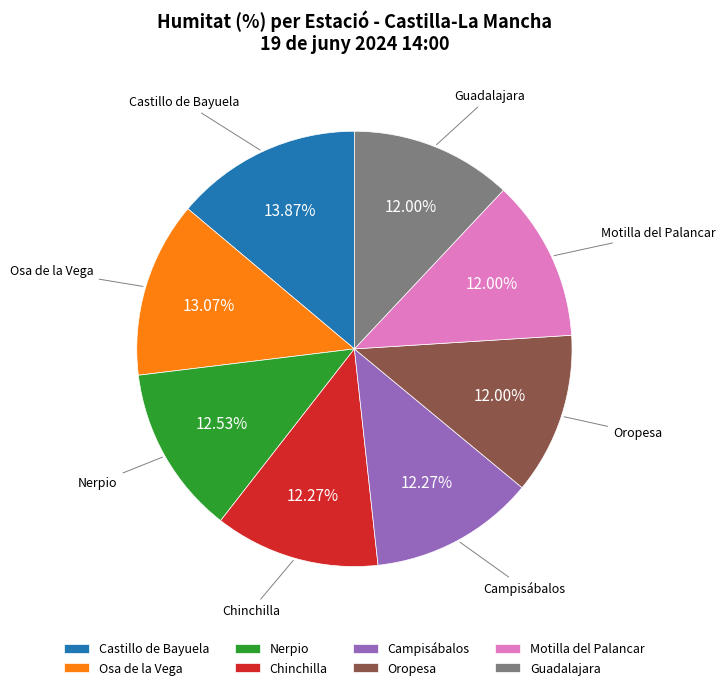

Count the number of slices in the pie.

8